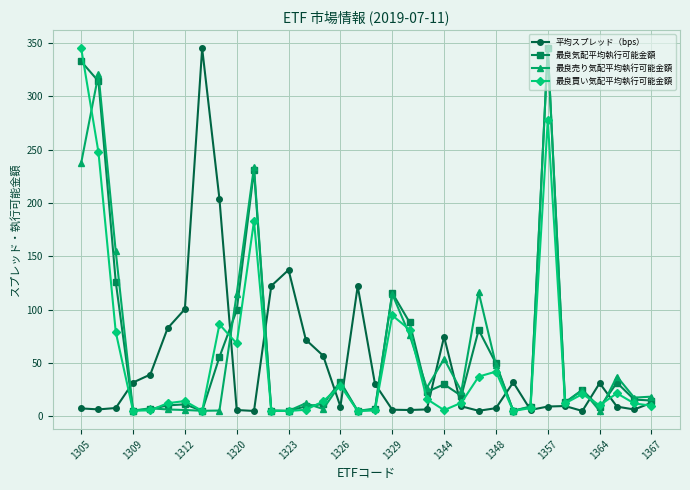

At how many categories does at least one series exceed 305?

4